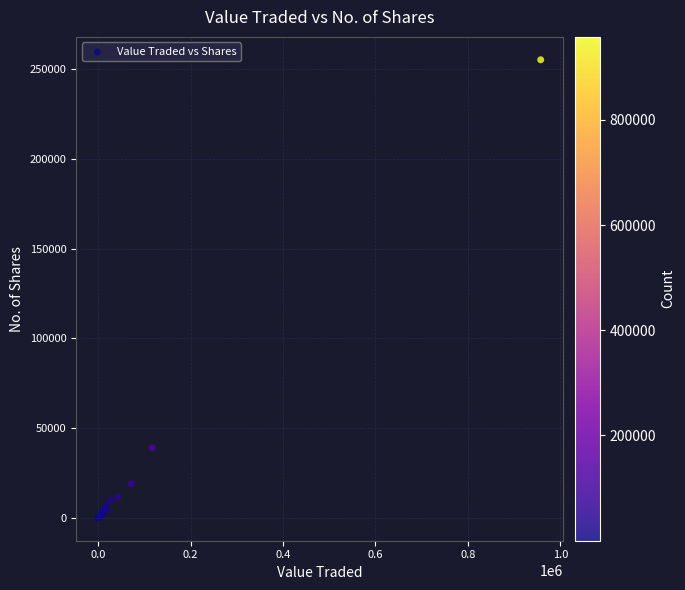

What Y value in the scatter plot is closest to 127674?

39054